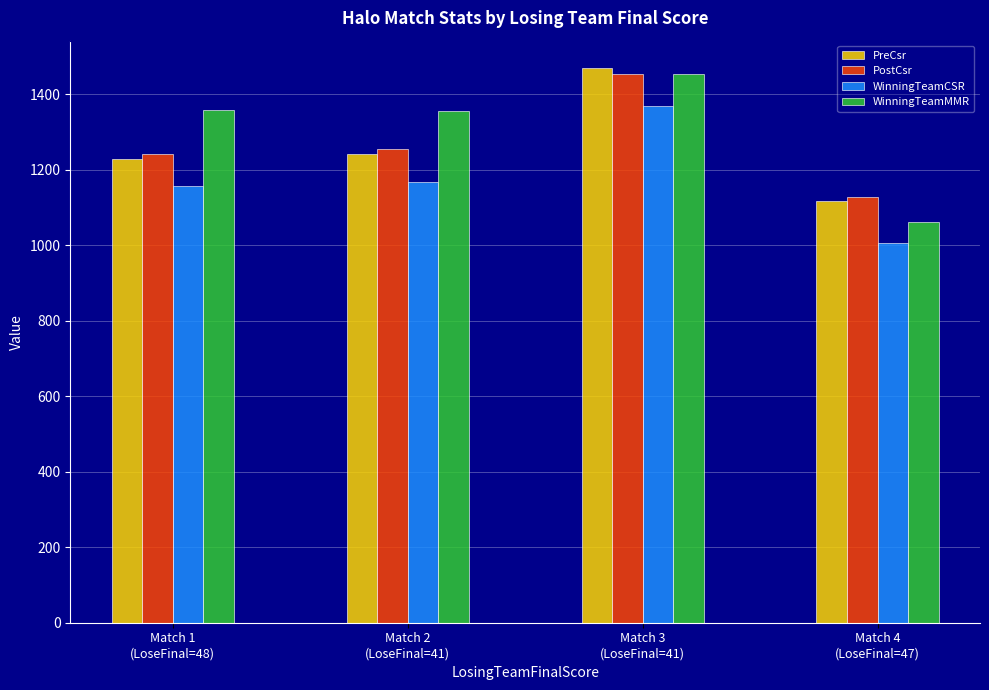

What is the label of the 3rd bar from the left?

Match 3
(LoseFinal=41)